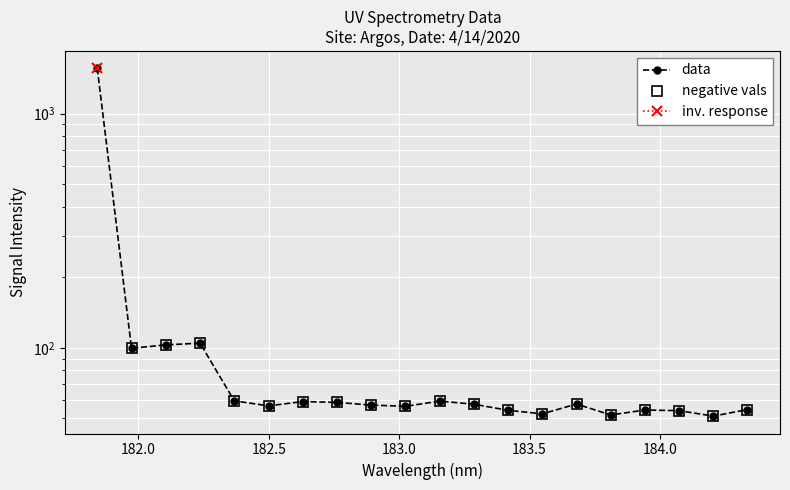

How many lines are shown in the chart?

1